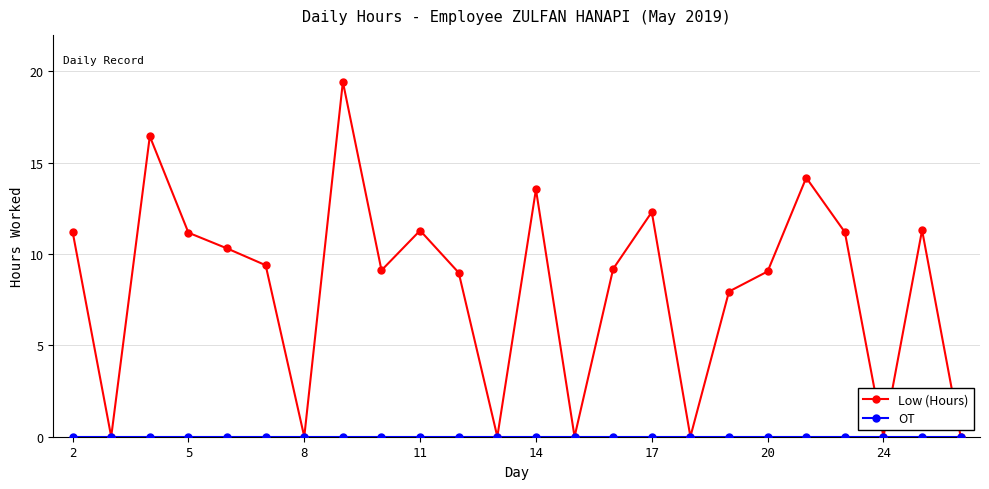

What is the maximum value for Low (Hours)?

19.4